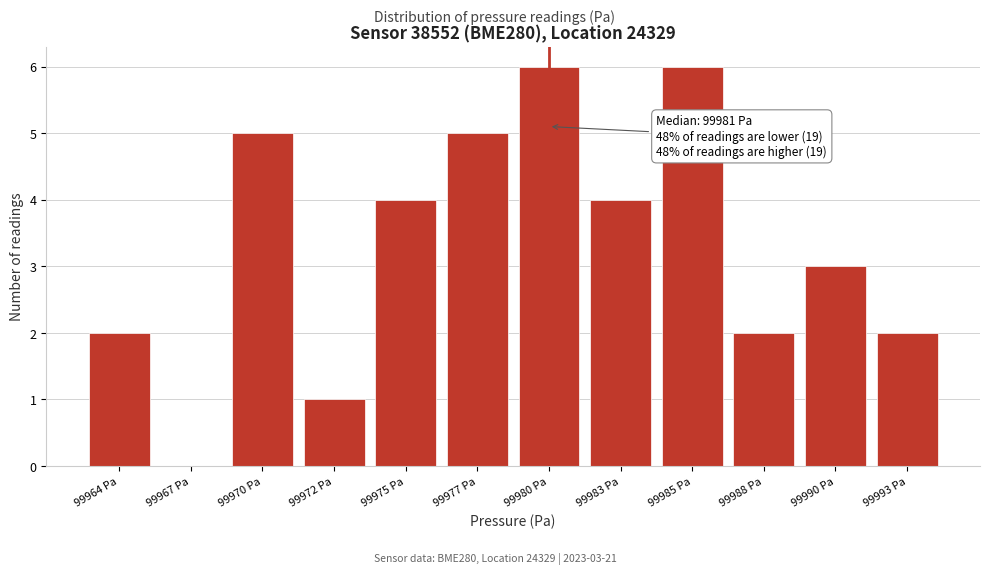

Reading left to right, list all the values displayed in this chart.

99964 Pa=2	99967 Pa=0	99970 Pa=5	99972 Pa=1	99975 Pa=4	99977 Pa=5	99980 Pa=6	99983 Pa=4	99985 Pa=6	99988 Pa=2	99990 Pa=3	99993 Pa=2